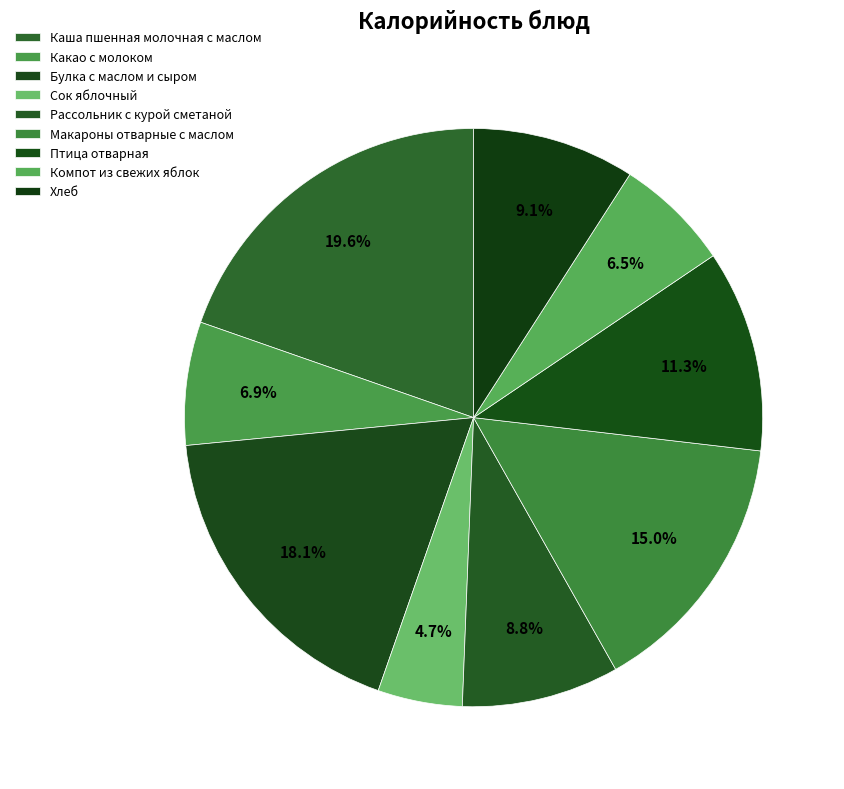

What is the ratio of the value at Какао с молоком to the value at Макароны отварные с маслом?

0.5